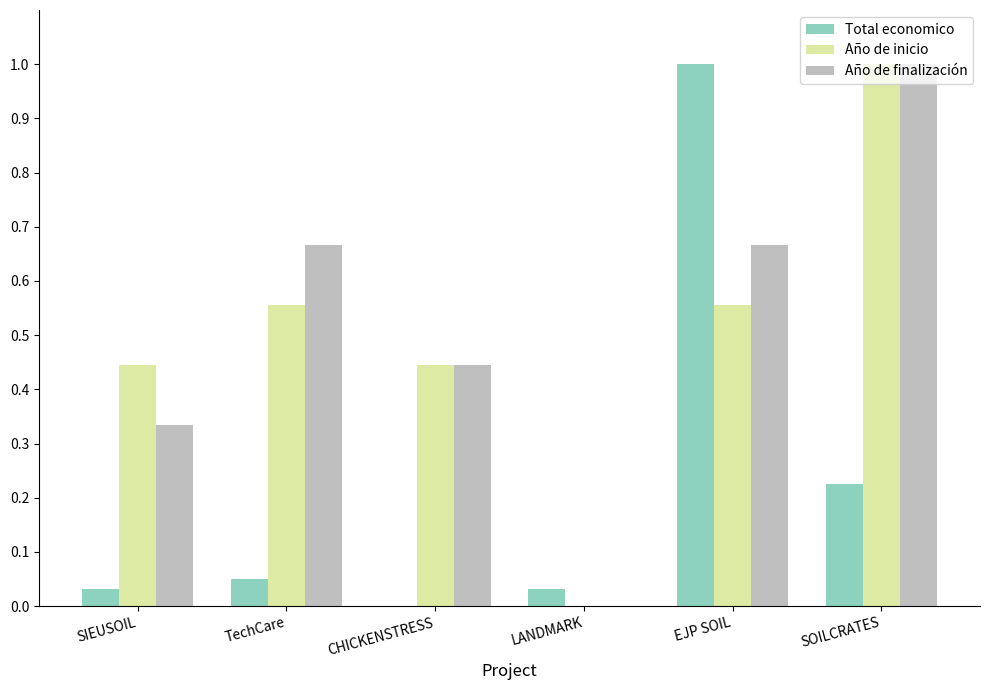

What is the total value across all series at EJP SOIL?

2.2